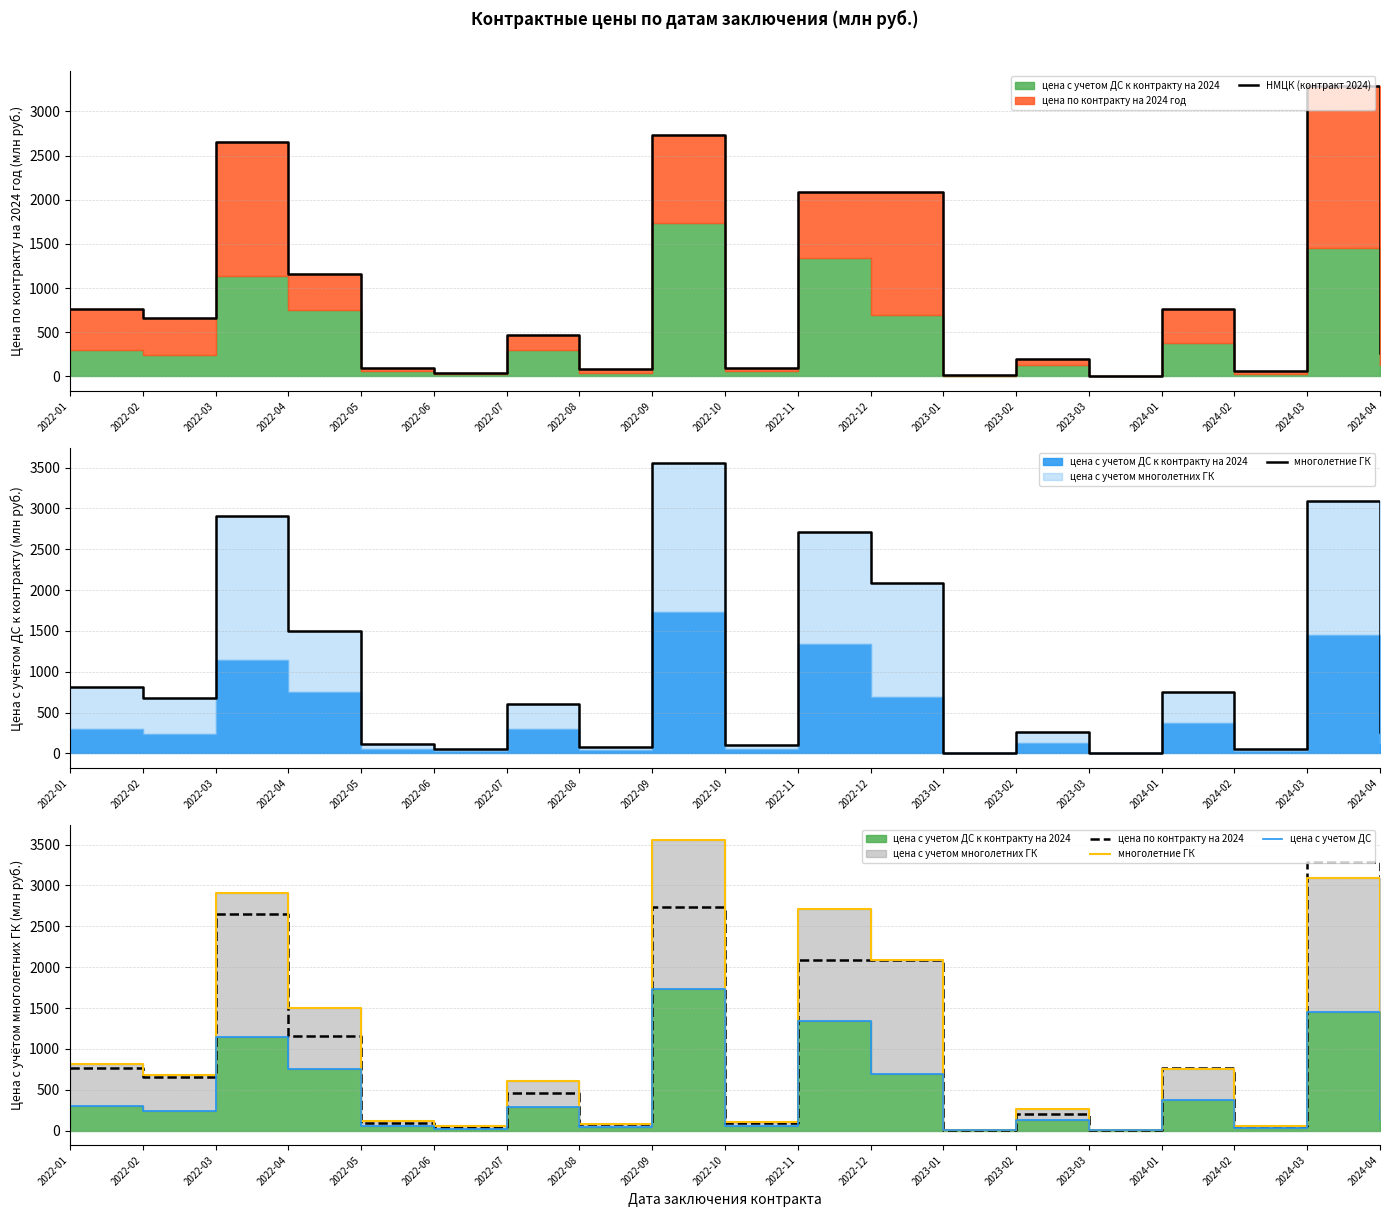

Where is the first local minimum for НМЦК (контракт 2024)?

2022-02